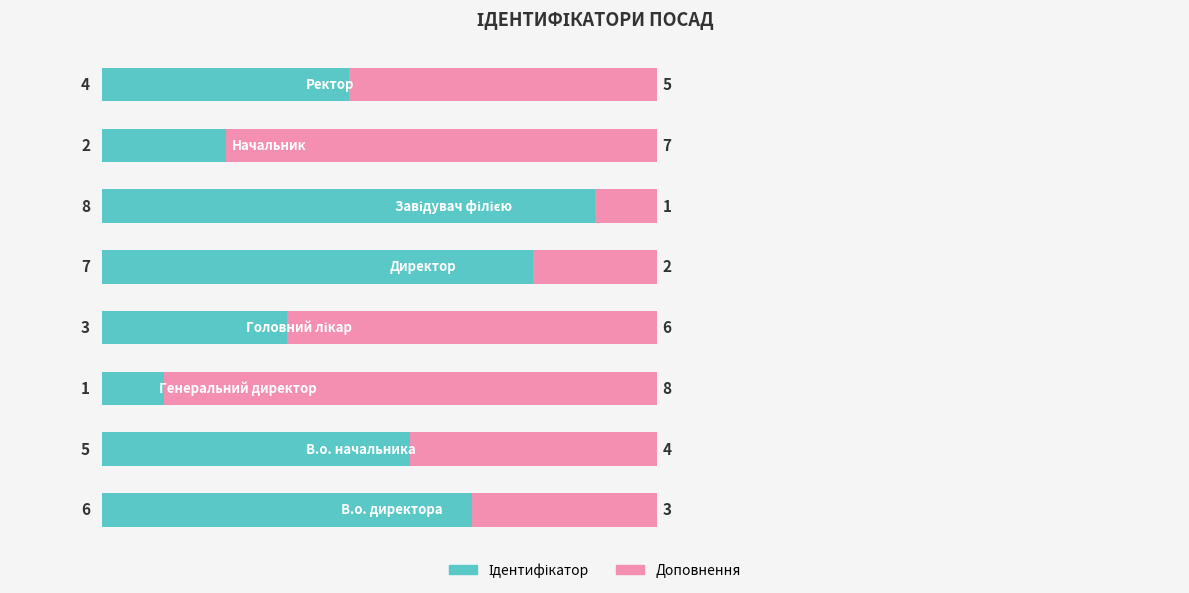

Which series has the largest range (max minus min)?

Ідентифікатор